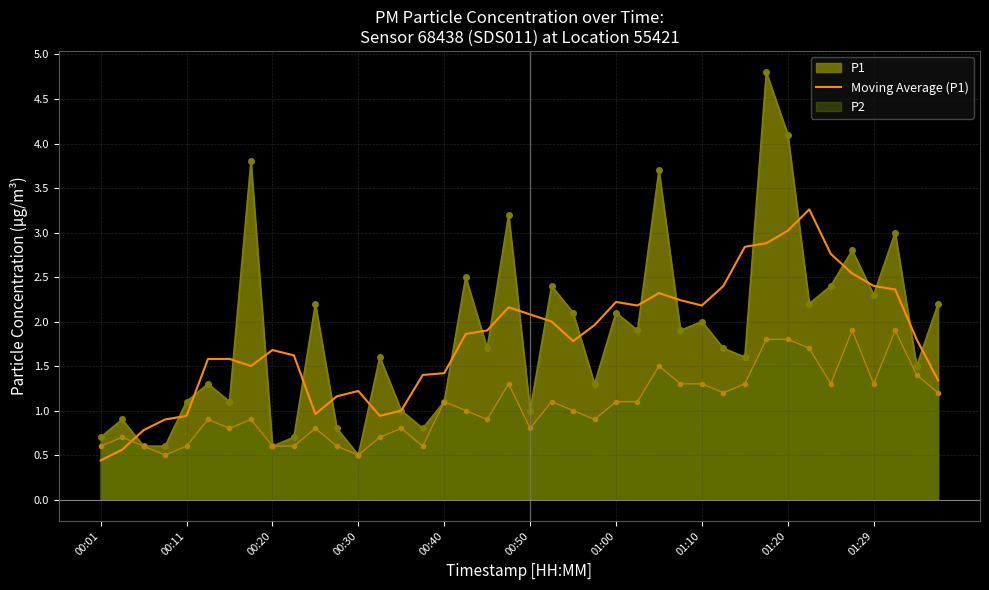

Is it true that the value at 25 is 0.6?

False